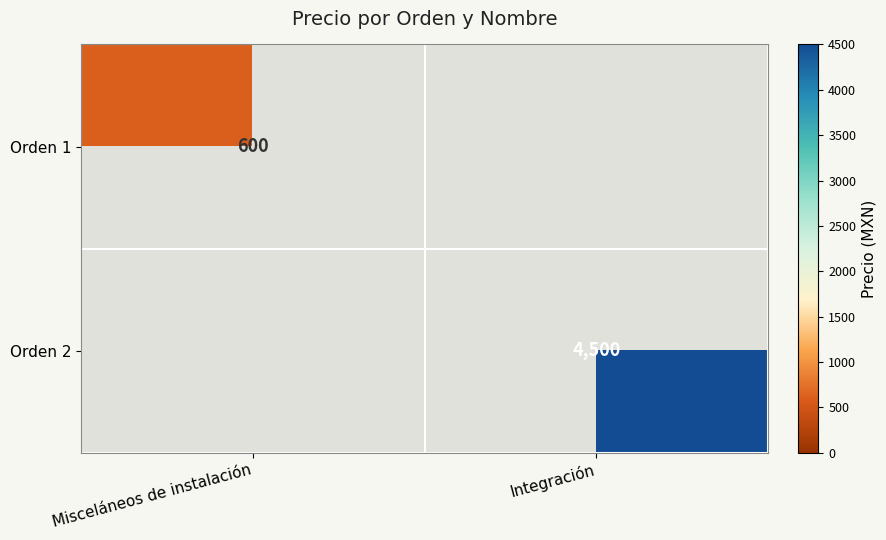

True or false: Orden 2 has a value of 4500 at Integración.

True